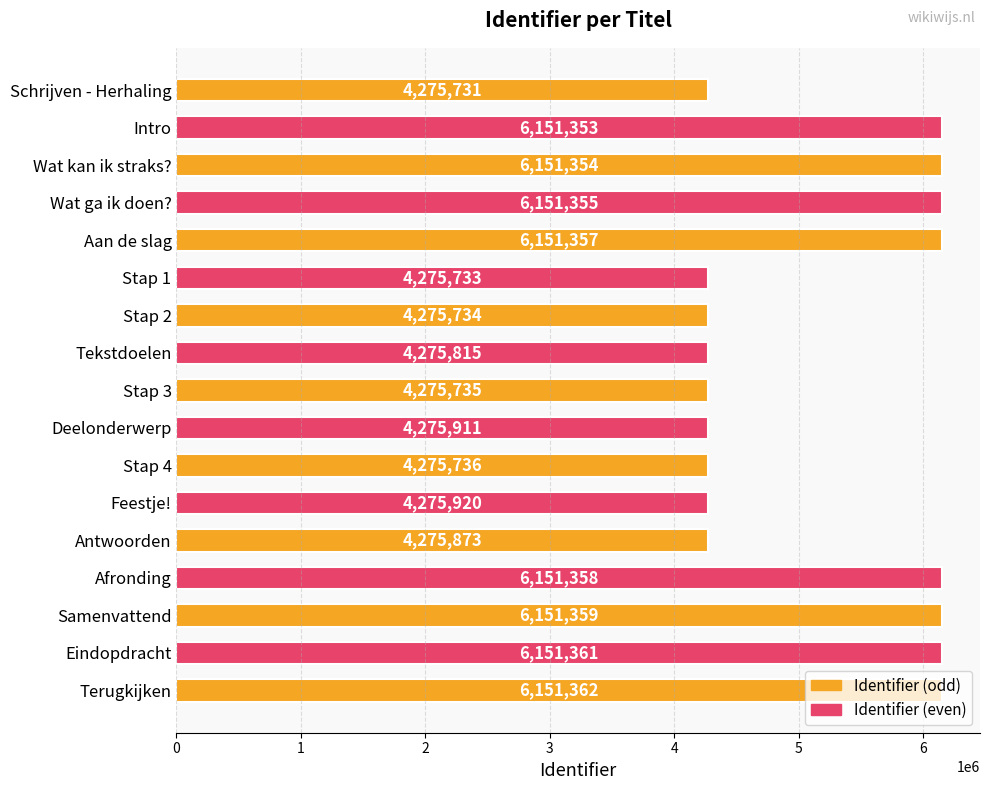

List the labels in order of value, smallest first.

Schrijven - Herhaling, Stap 1, Stap 2, Stap 3, Stap 4, Tekstdoelen, Antwoorden, Deelonderwerp, Feestje!, Intro, Wat kan ik straks?, Wat ga ik doen?, Aan de slag, Afronding, Samenvattend, Eindopdracht, Terugkijken